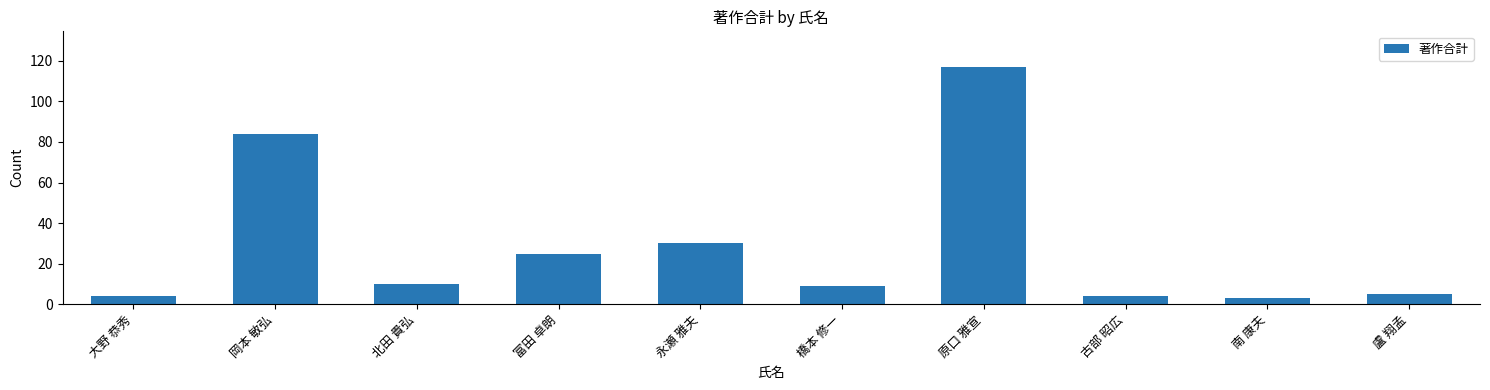

What is the smallest value displayed?

3